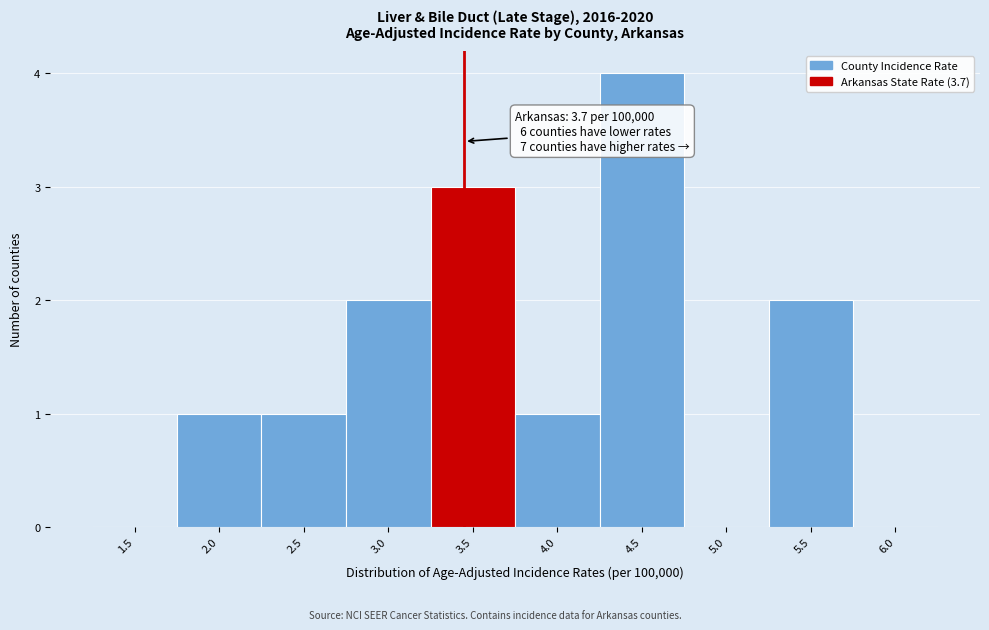

Reading left to right, what are all the values shown in this chart?

1.5=0	2.0=1	2.5=1	3.0=2	3.5=3	4.0=1	4.5=4	5.0=0	5.5=2	6.0=0